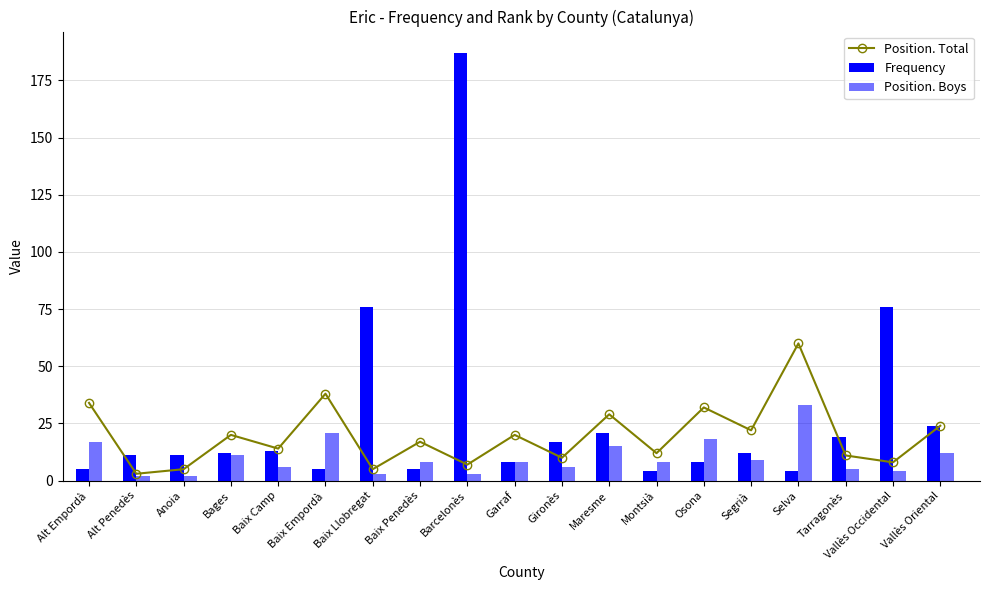

What are all the series names shown in the legend?

Position. Total, Frequency, Position. Boys